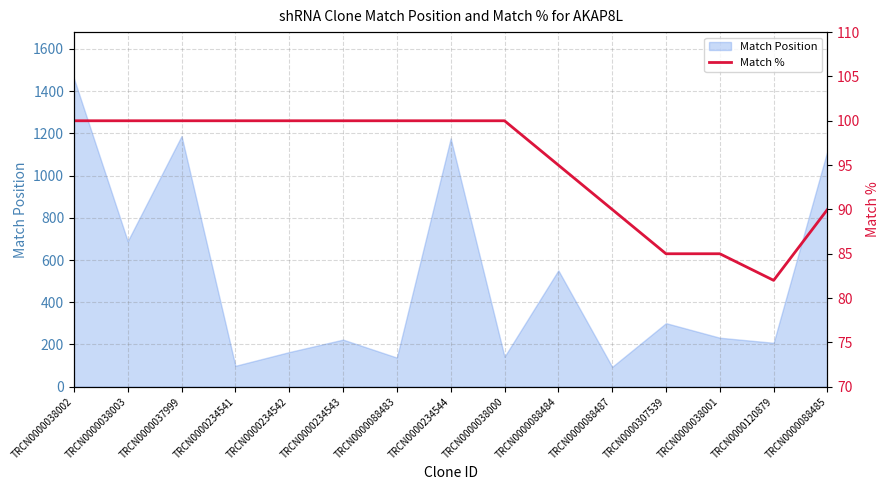

What is the difference between the values at TRCN0000037999 and TRCN0000088485?

10